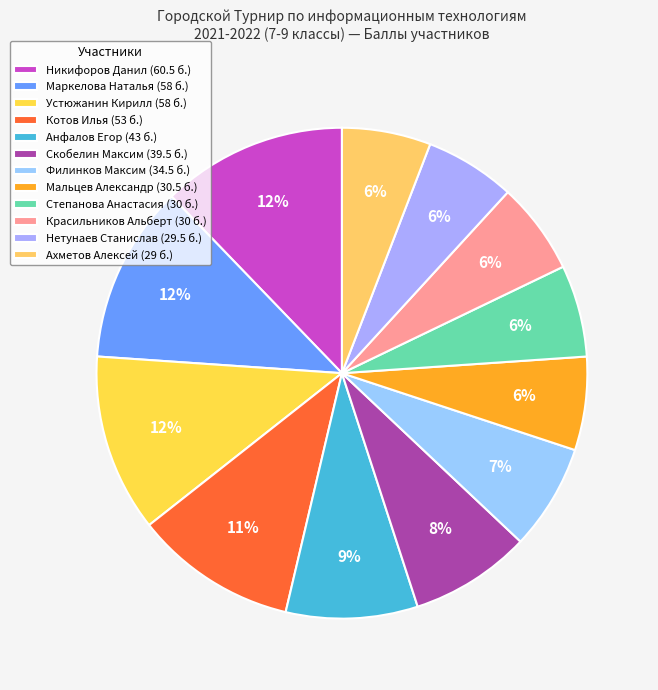

Count the number of slices in the pie.

12